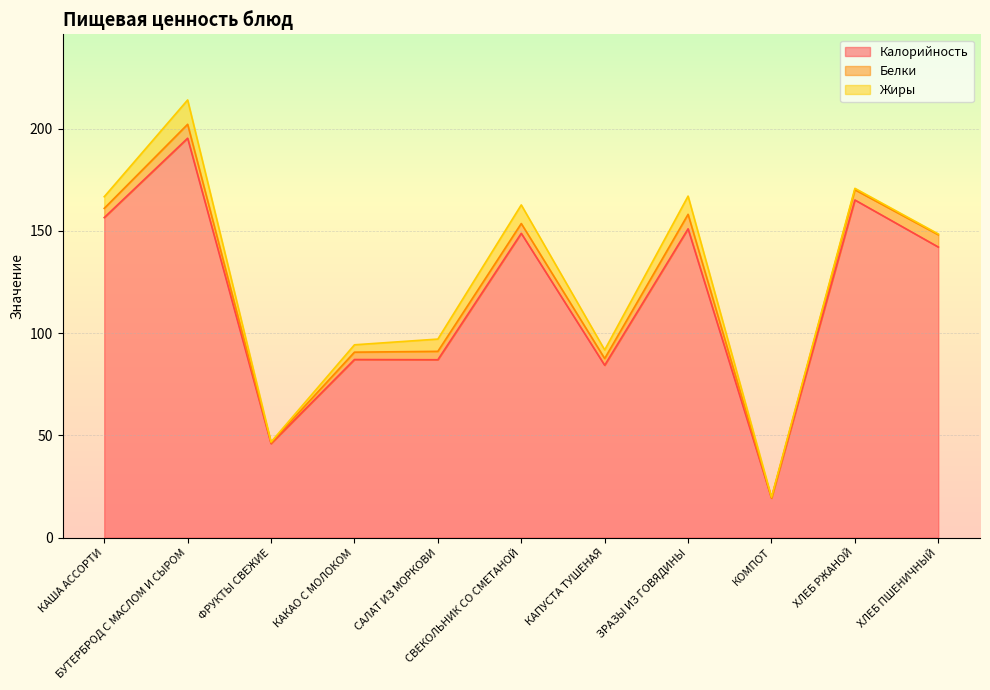

What is the lowest value of the Жиры series?

0.4